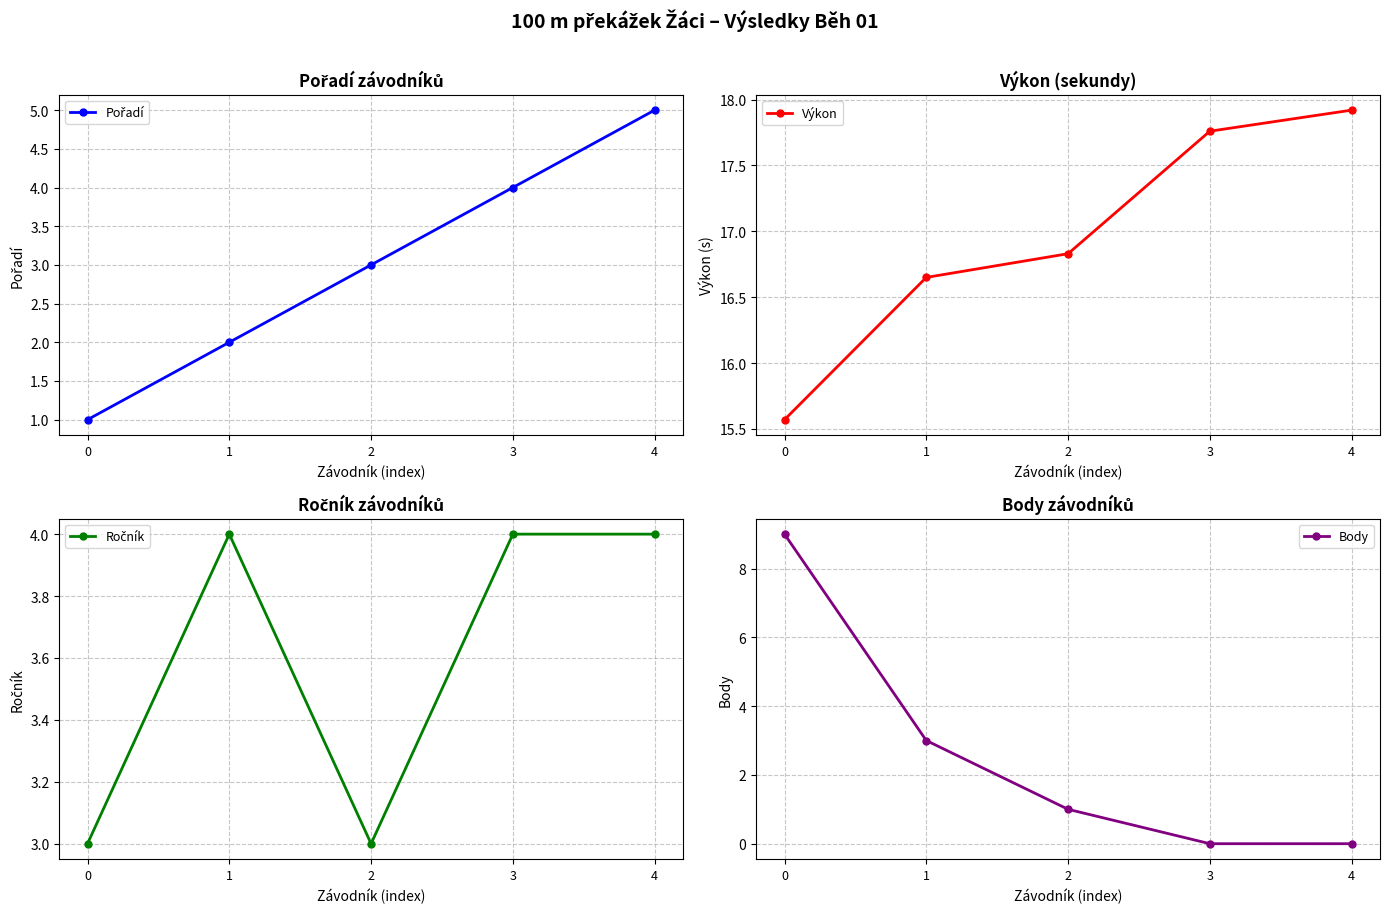

The Pořadí series shows 3.0 at 2. True or false?

True